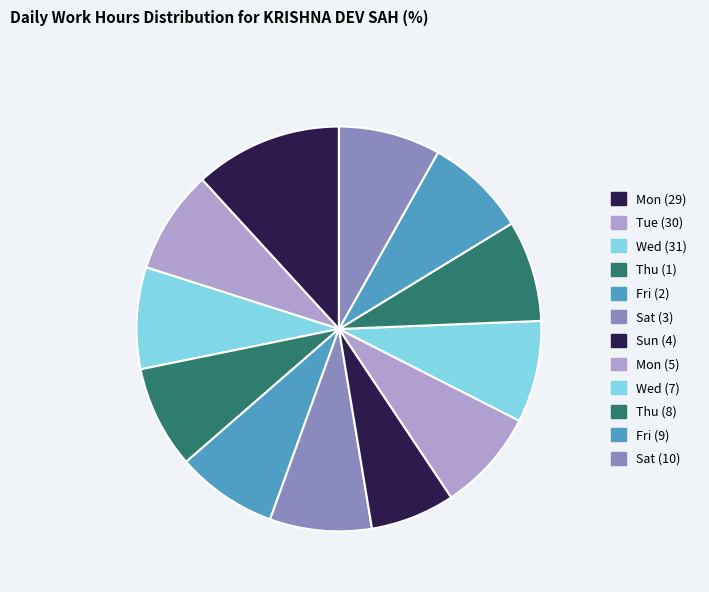

How many segments does this pie chart have?

12